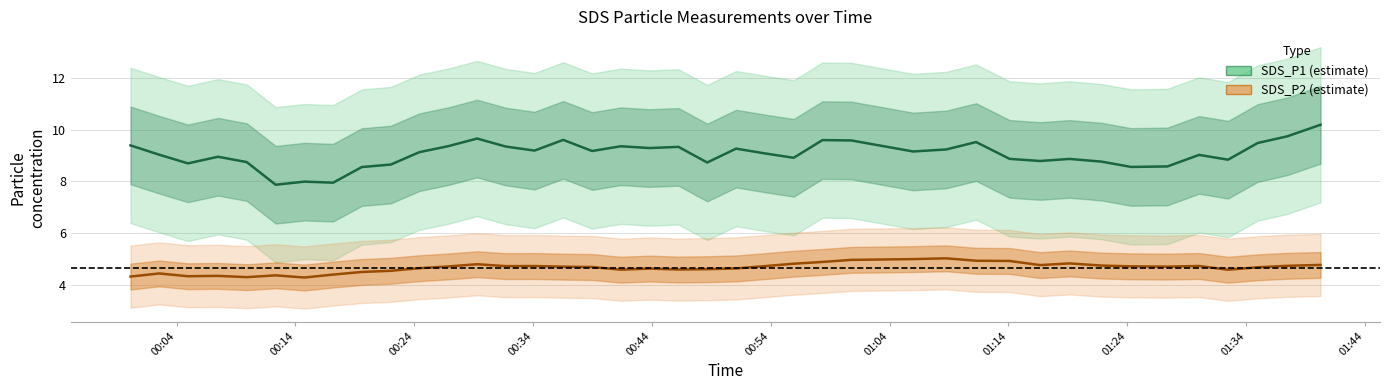

Which series has the widest spread of values?

SDS_P1 (estimate)